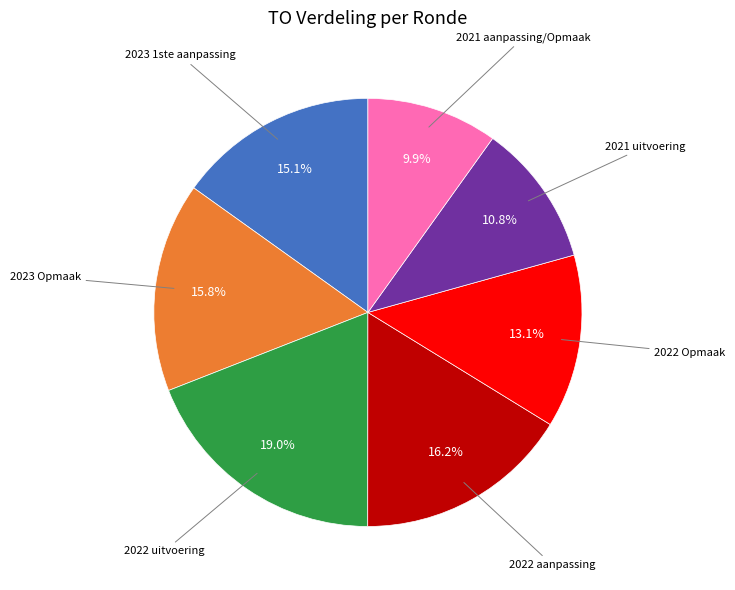

Is there a majority slice in this chart?

No